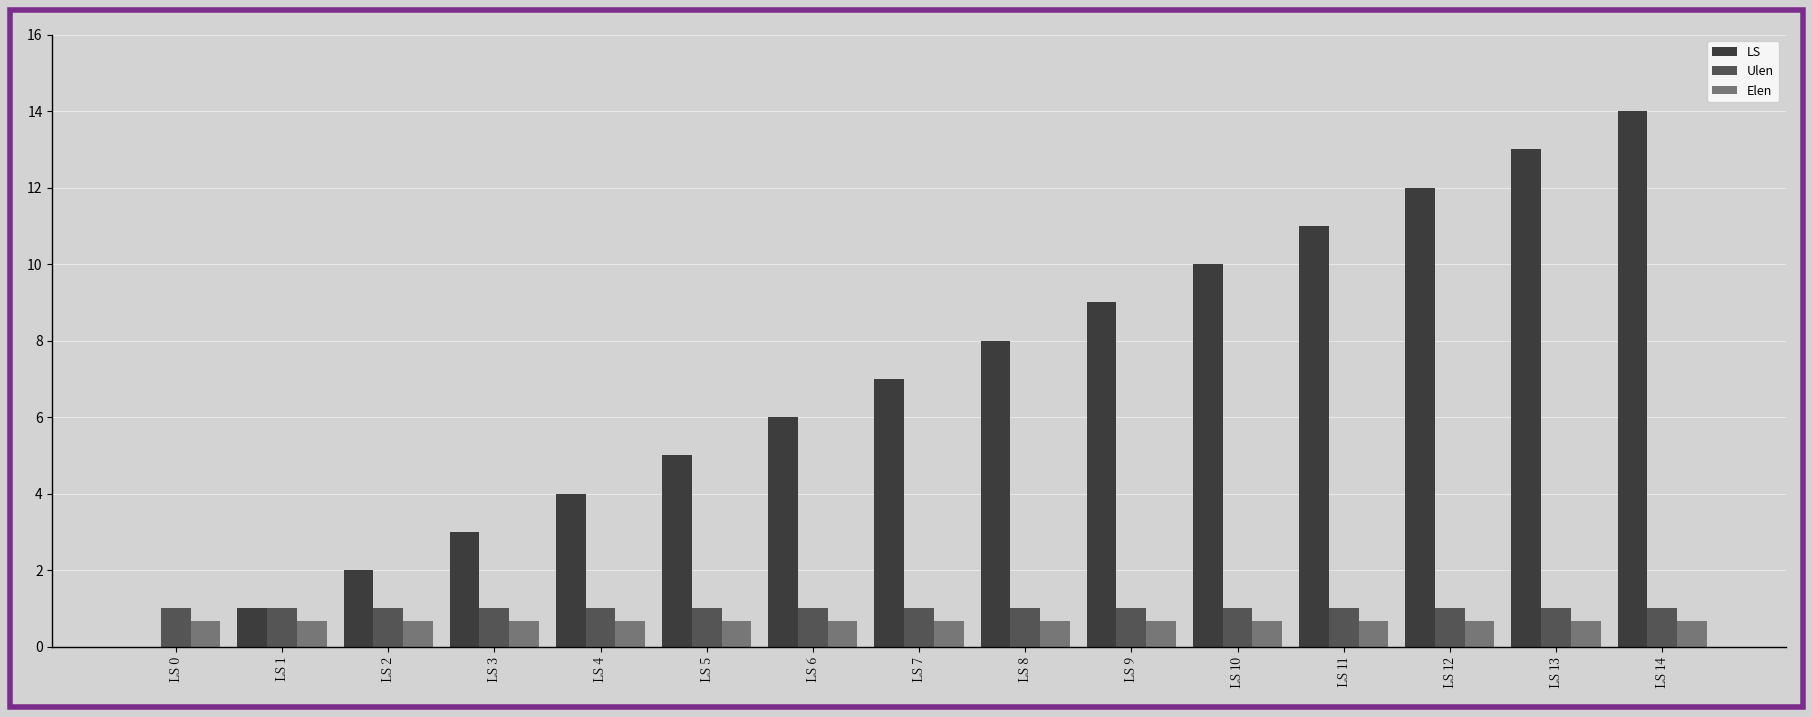

What are all the series names shown in the legend?

LS, Ulen, Elen